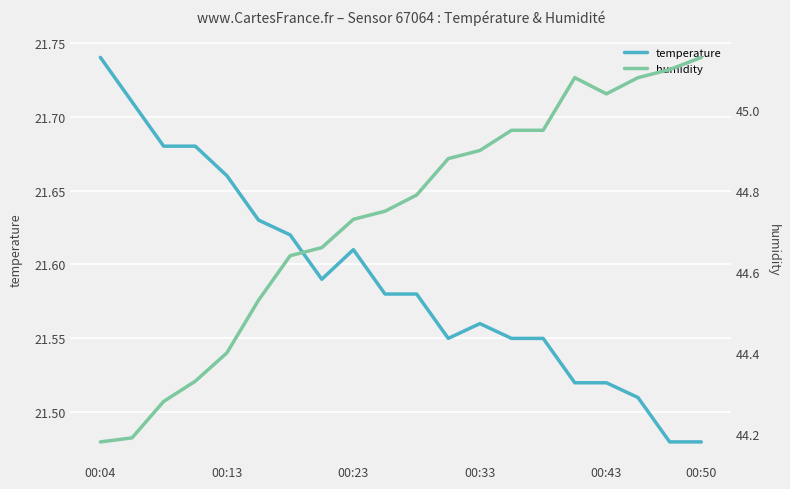

The value of temperature at 00:50 is 32.4. True or false?

False